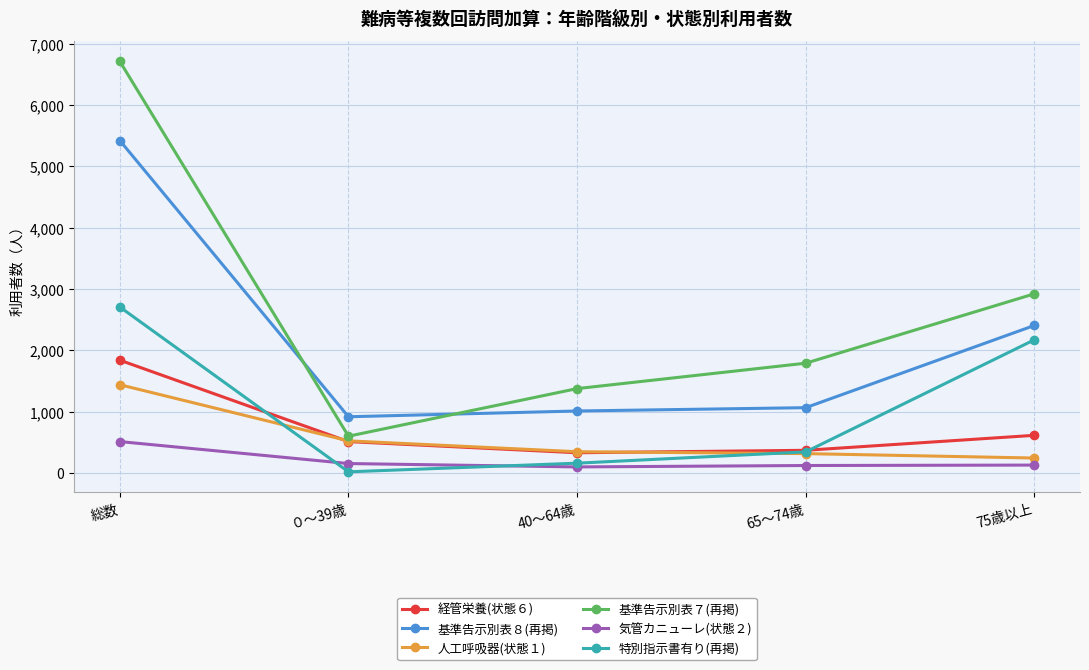

True or false: 基準告示別表８(再掲) and 気管カニューレ(状態２) intersect in this chart.

False